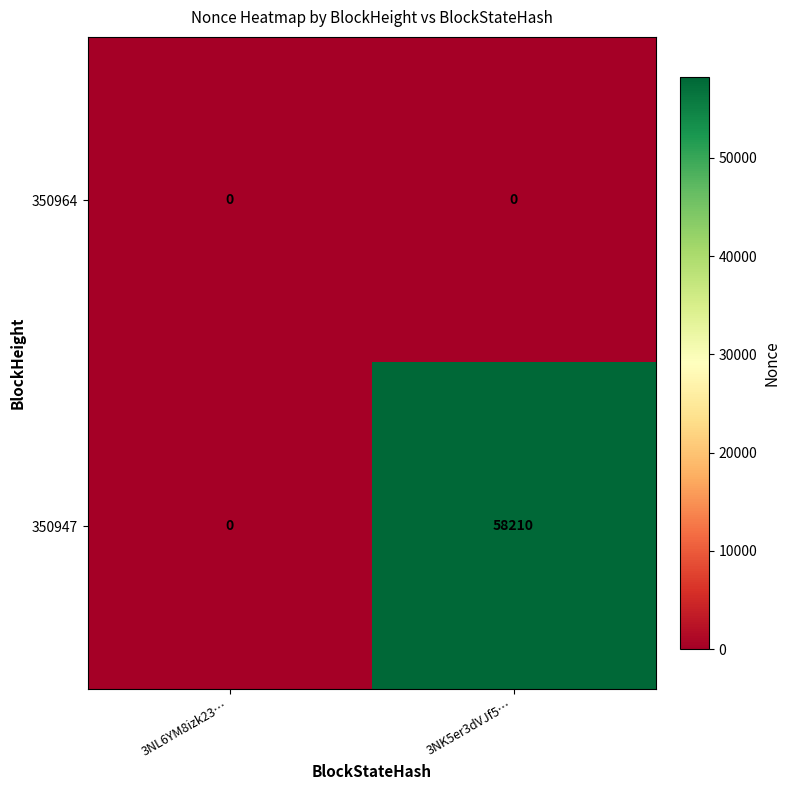

Which series has the largest total across all categories?

350947